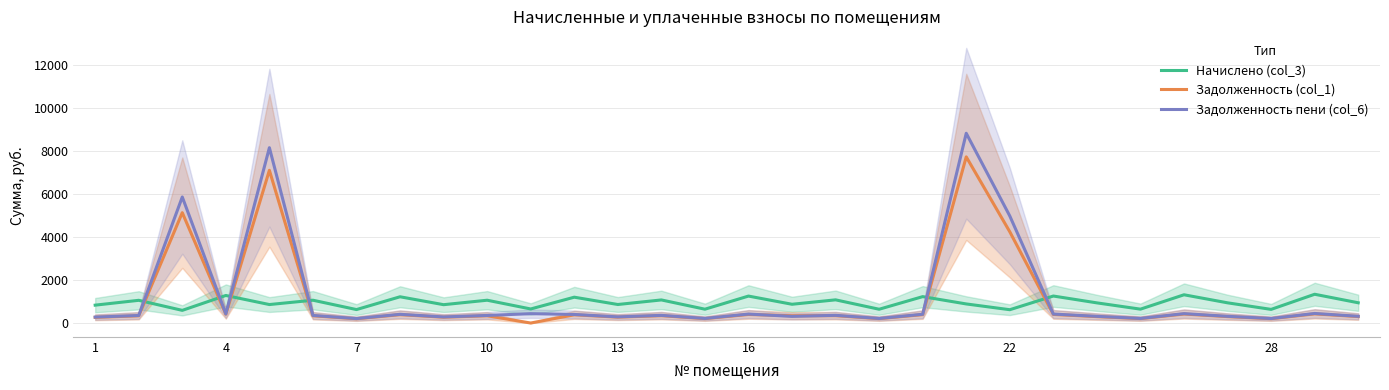

What is the average value of the Задолженность (col_1) series?

1072.2